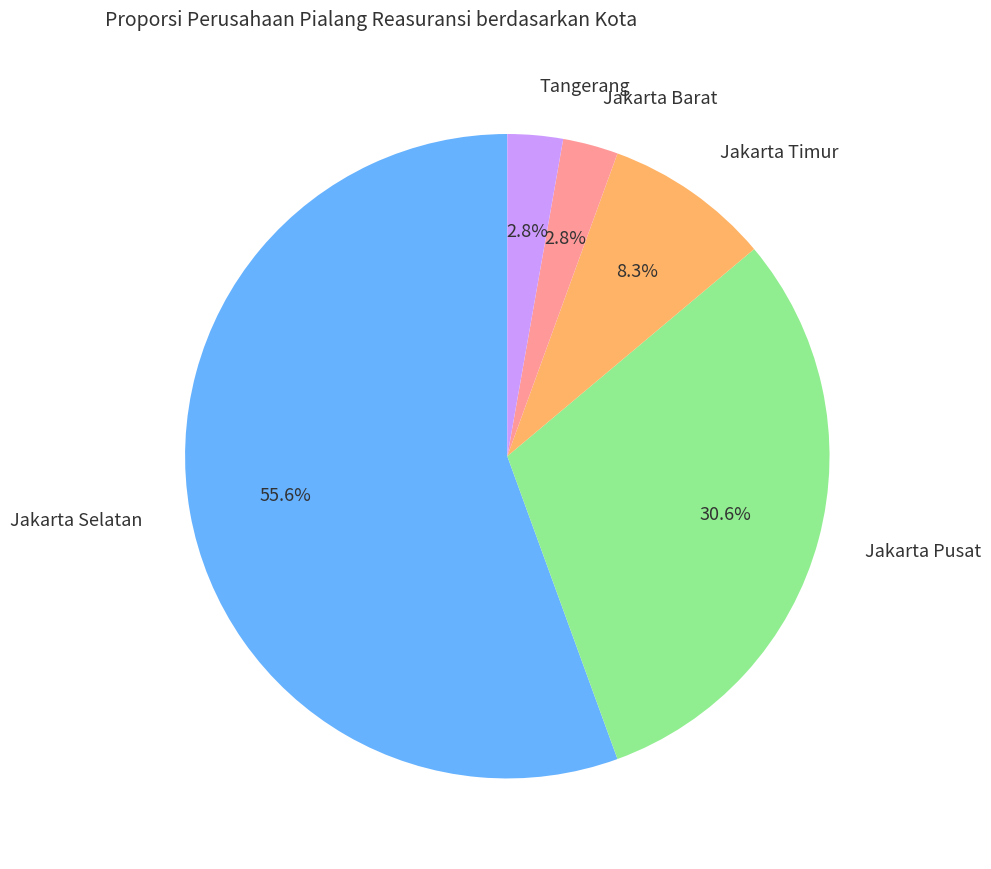

Which category has the biggest portion of the pie?

Jakarta Selatan